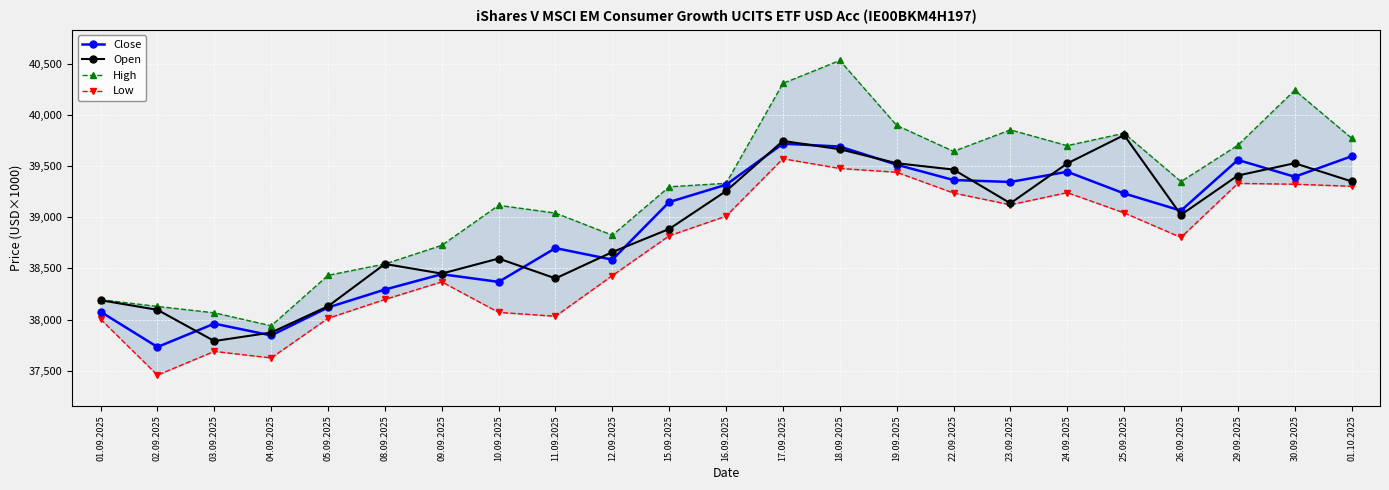

What is the label of the 13th point from the right?

15.09.2025